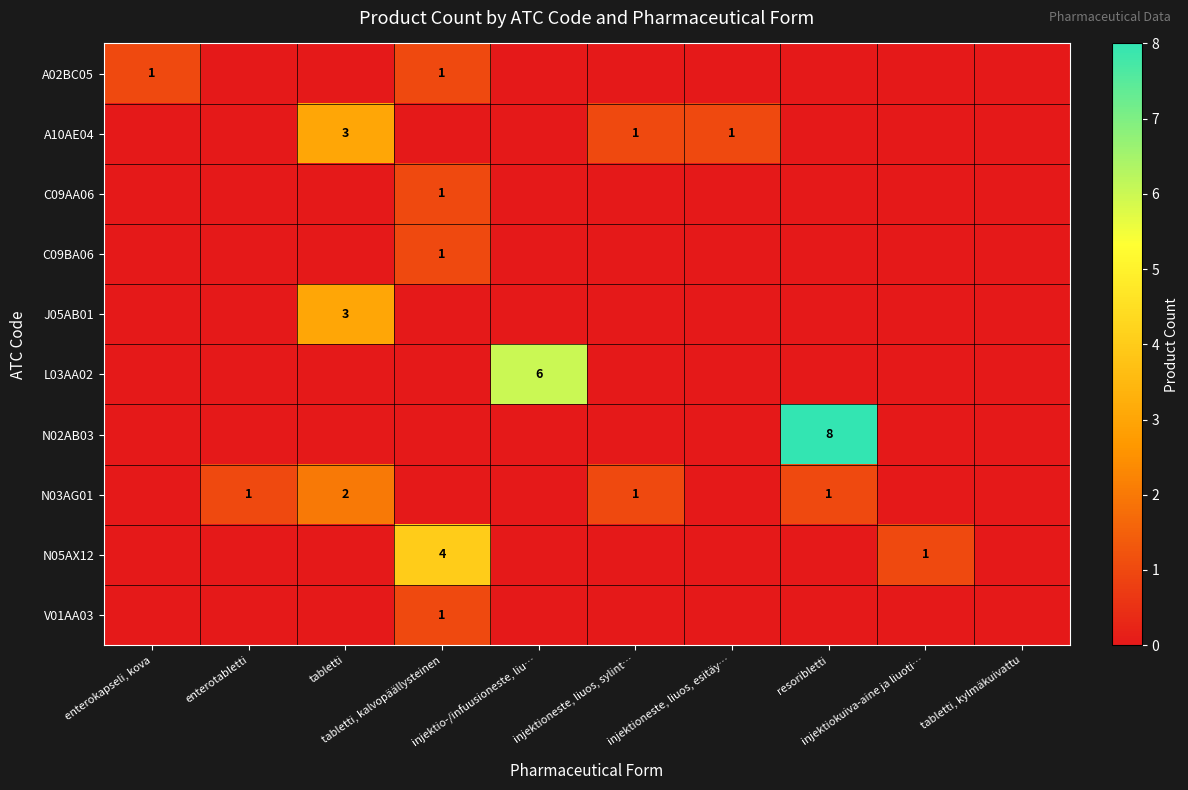

Rank the series by their maximum value, from highest to lowest.

N02AB03, L03AA02, N05AX12, A10AE04, J05AB01, N03AG01, A02BC05, C09AA06, C09BA06, V01AA03